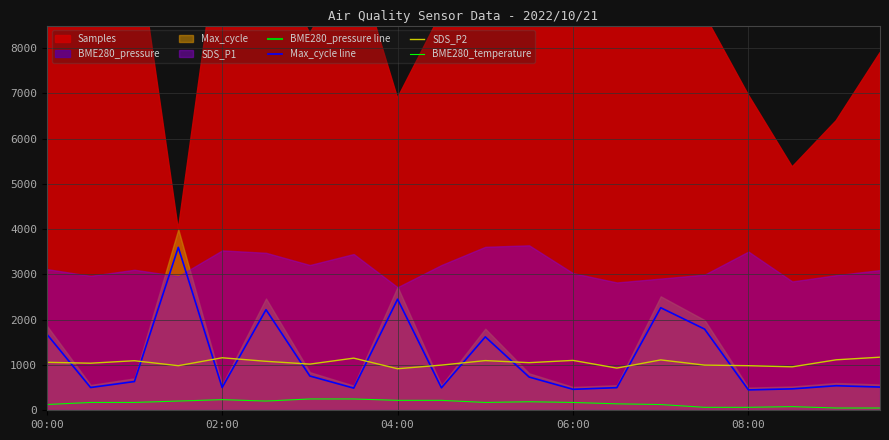

Is it true that BME280_temperature equals 126.9 at 00:00?

True